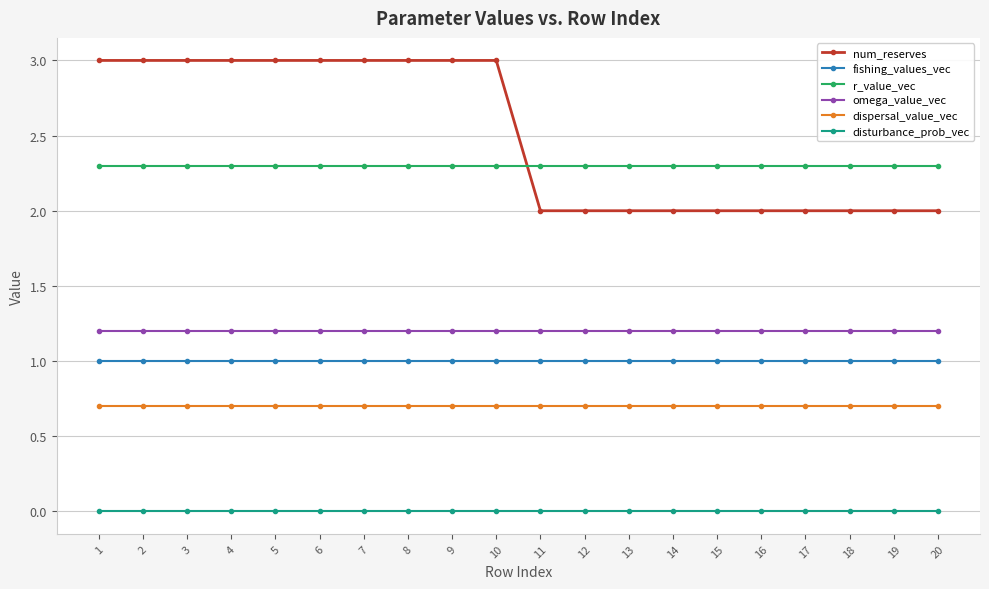

List the series in order of their peak value, lowest first.

disturbance_prob_vec, dispersal_value_vec, fishing_values_vec, omega_value_vec, r_value_vec, num_reserves